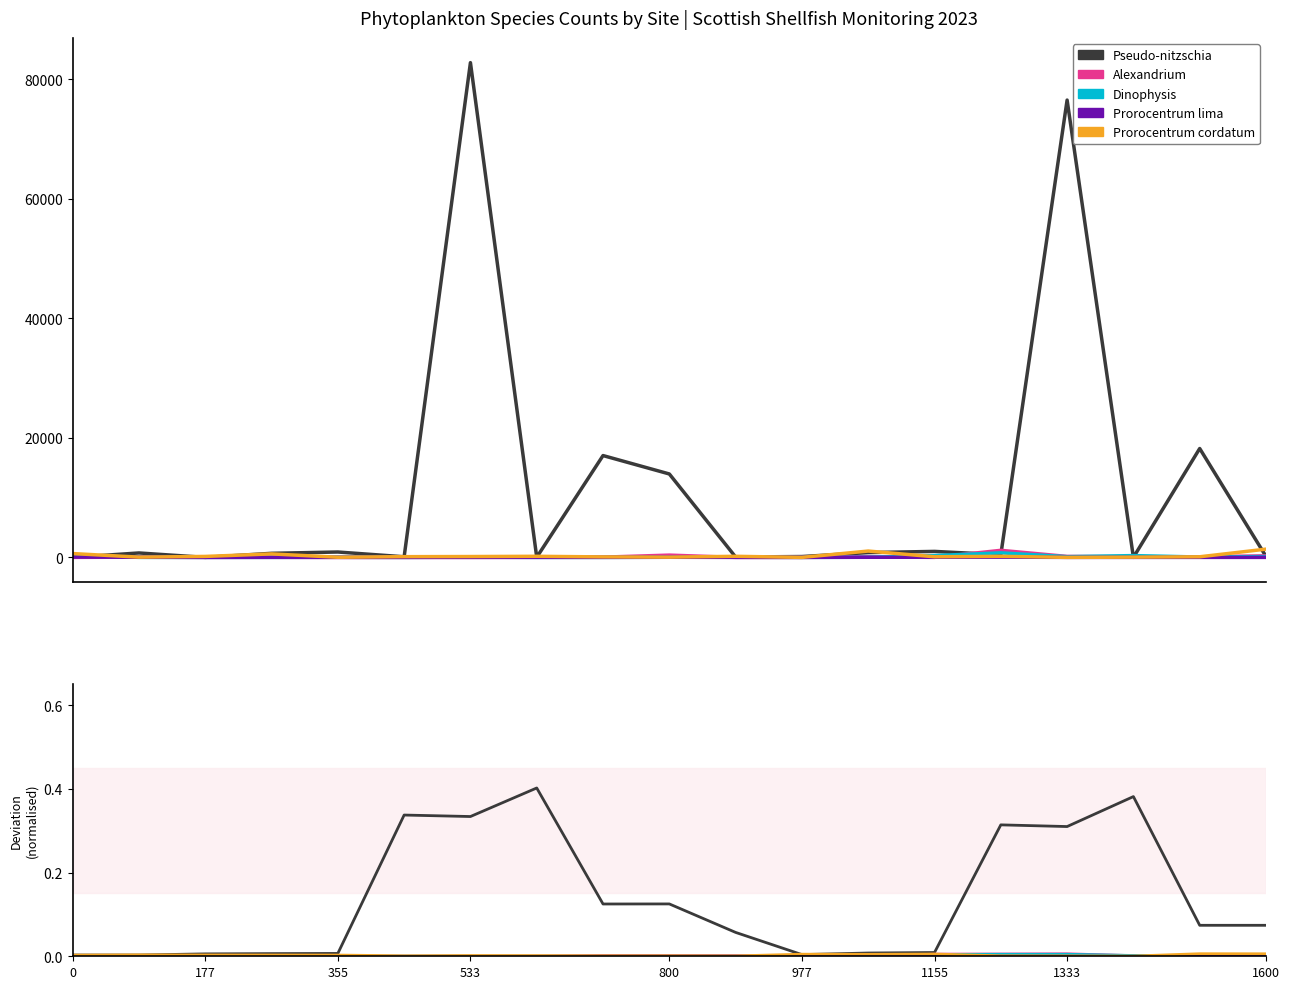

What is the average value of the Pseudo-nitzschia series?

0.1